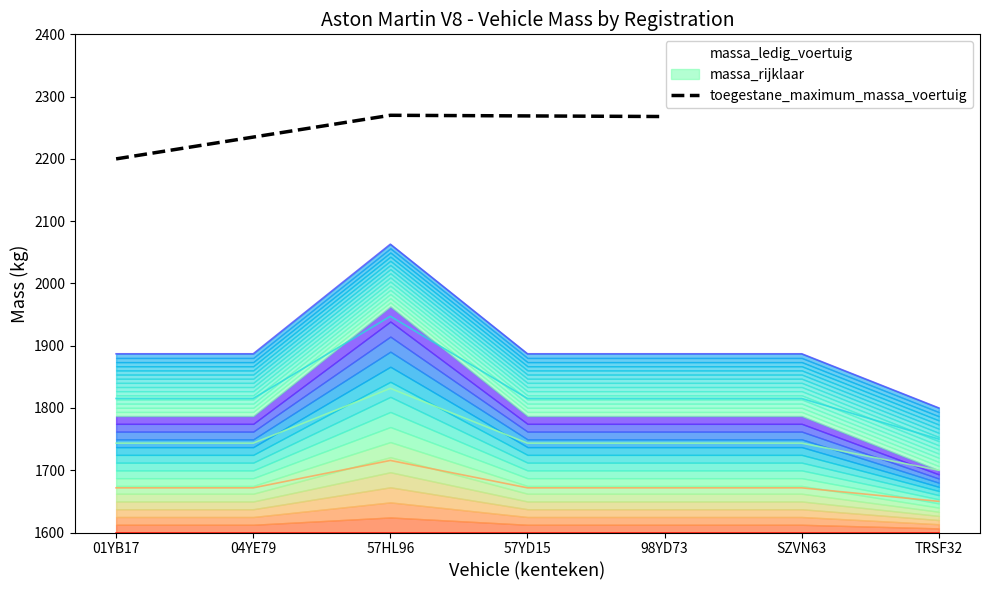

True or false: massa_rijklaar and massa_ledig_voertuig cross at least once.

False